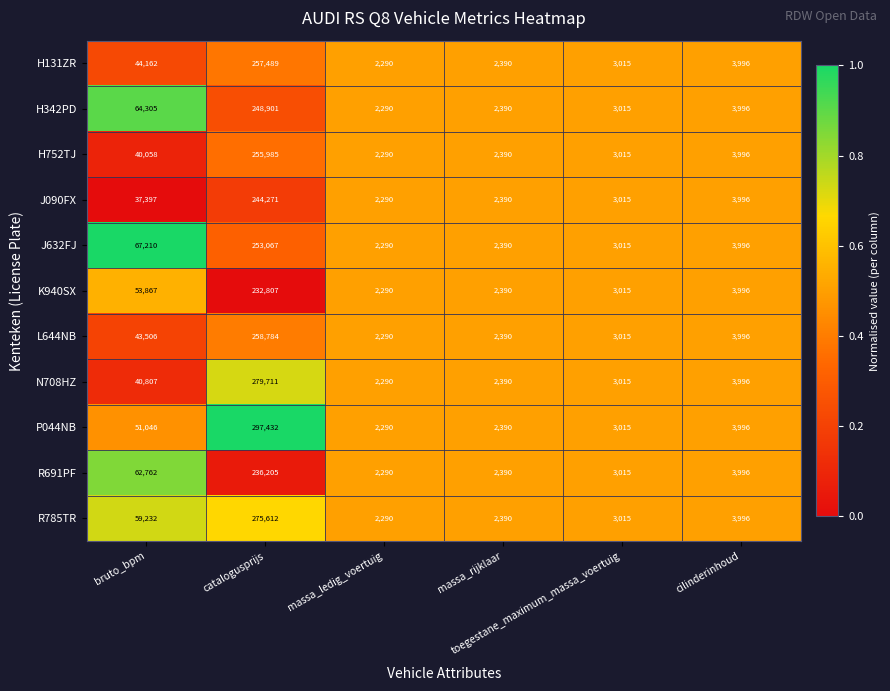

What is the minimum value for R785TR?

2290